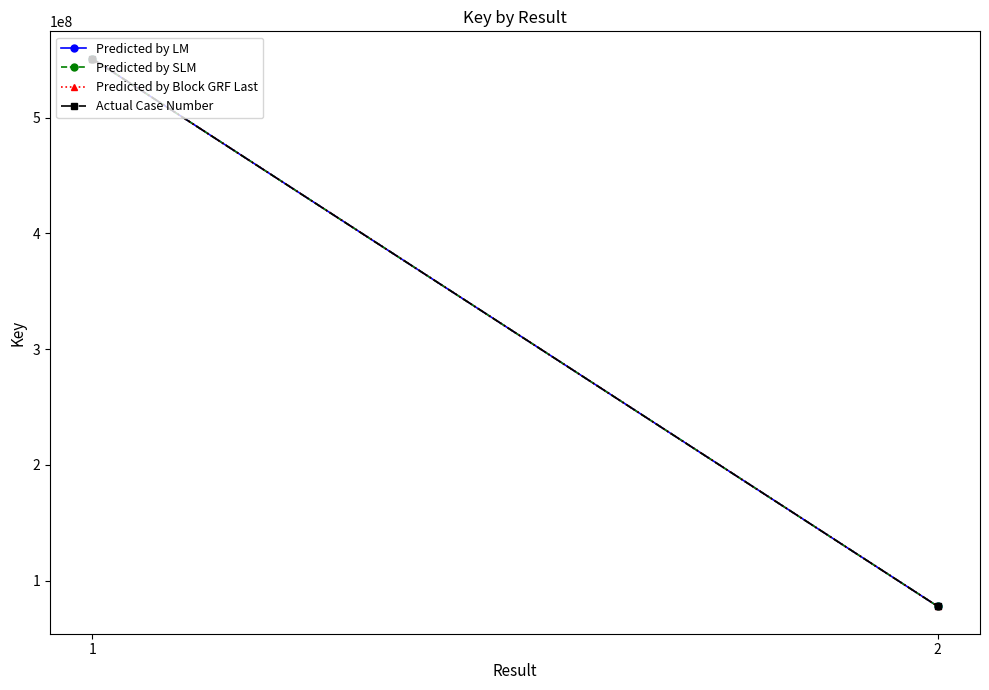

Which series changed the most between 1 and 2?

Predicted by LM